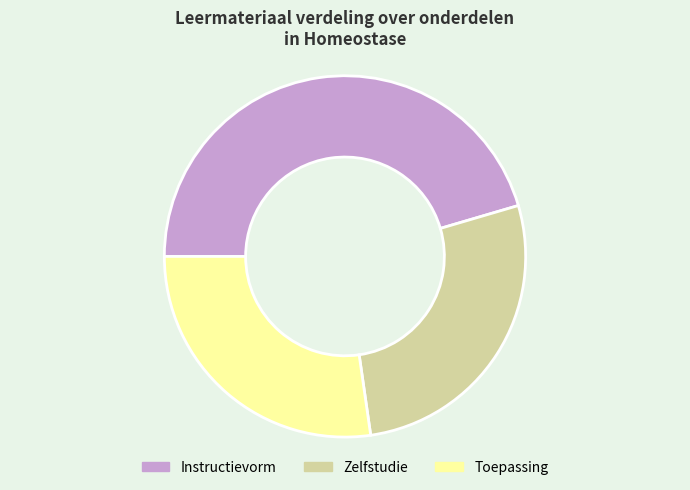

Which slice is the largest?

Instructievorm